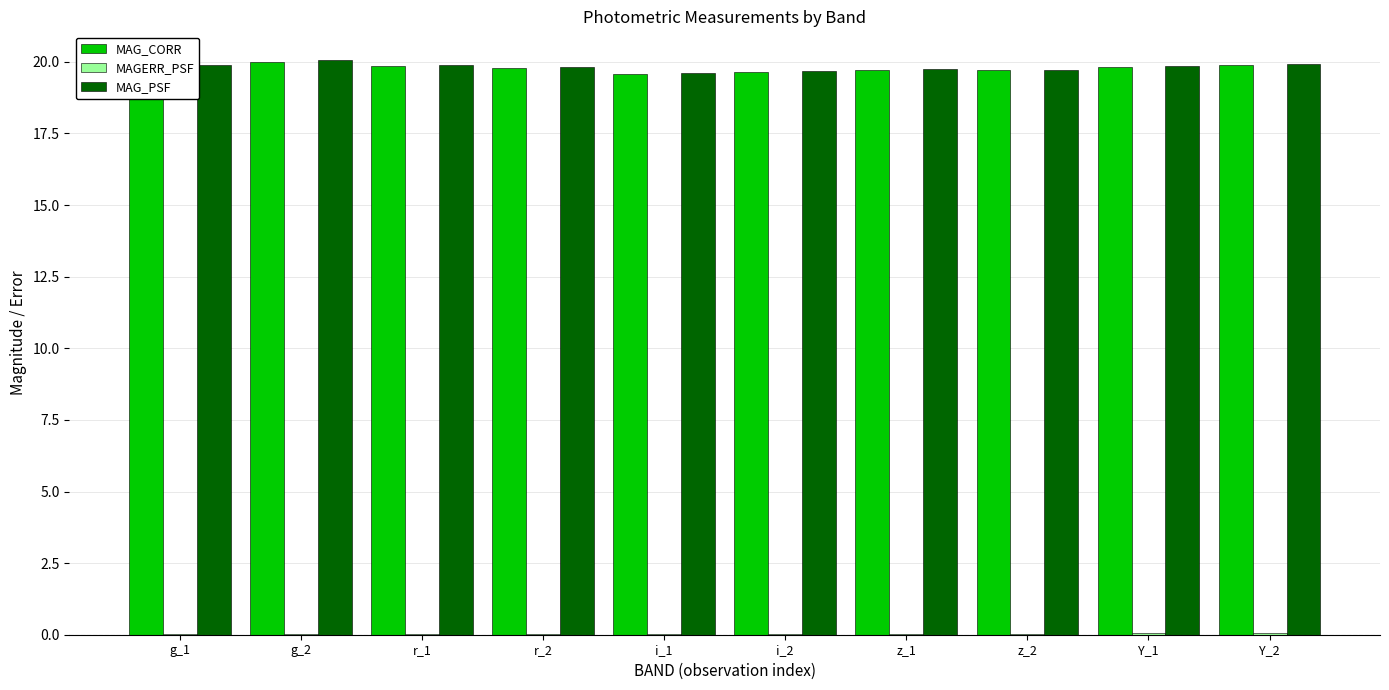

The MAG_PSF series shows 19.9 at g_1. True or false?

True